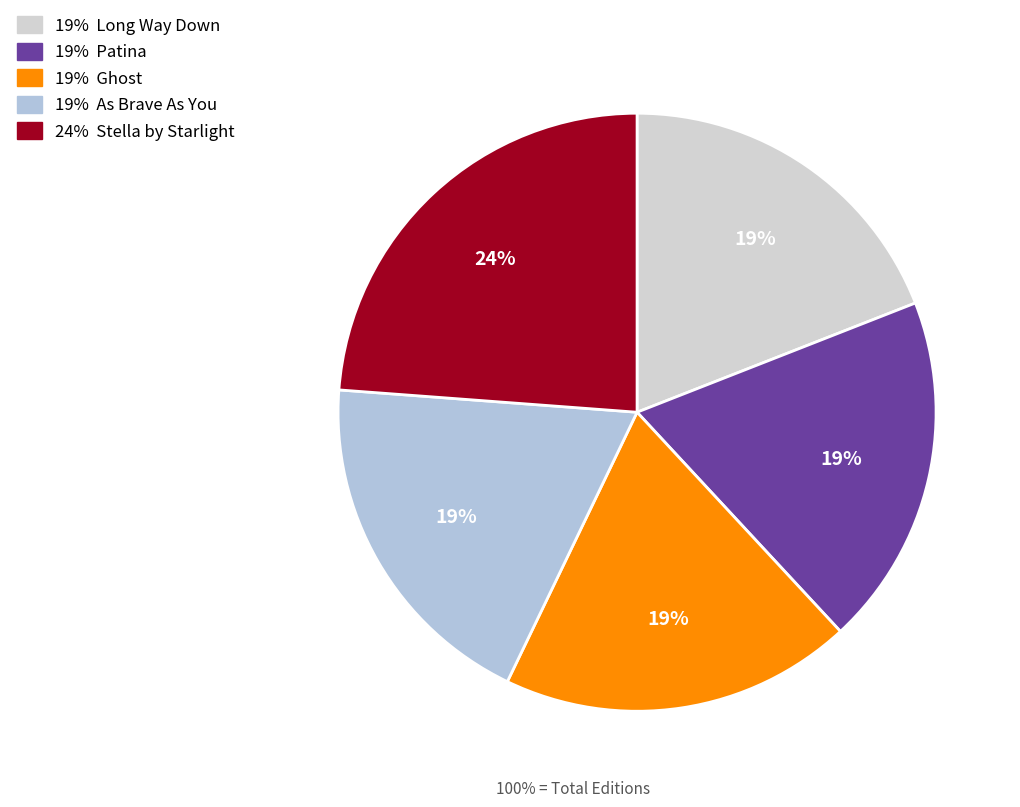

Count the number of slices in the pie.

5